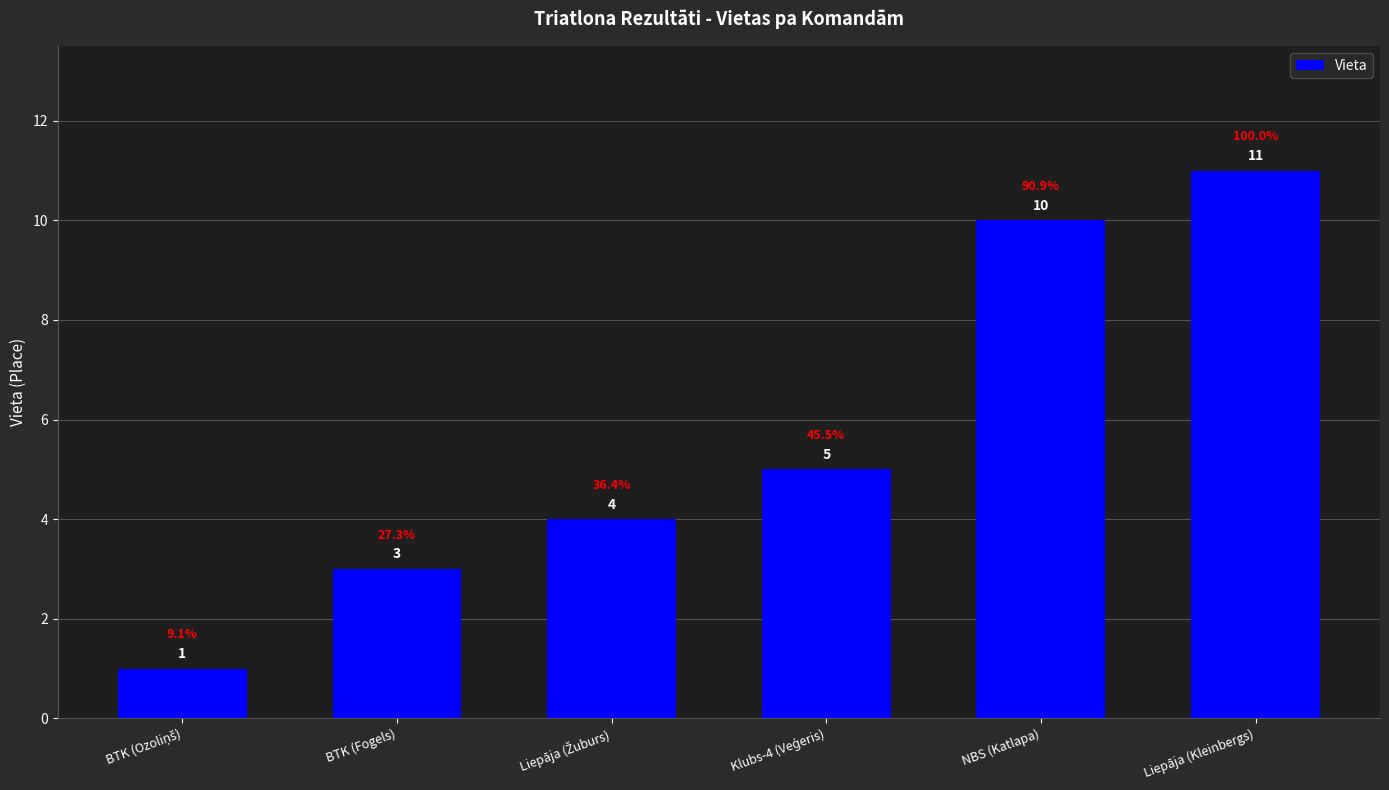

What is the ratio of the value at NBS (Katlapa) to the value at Liepāja (Kleinbergs)?

0.9